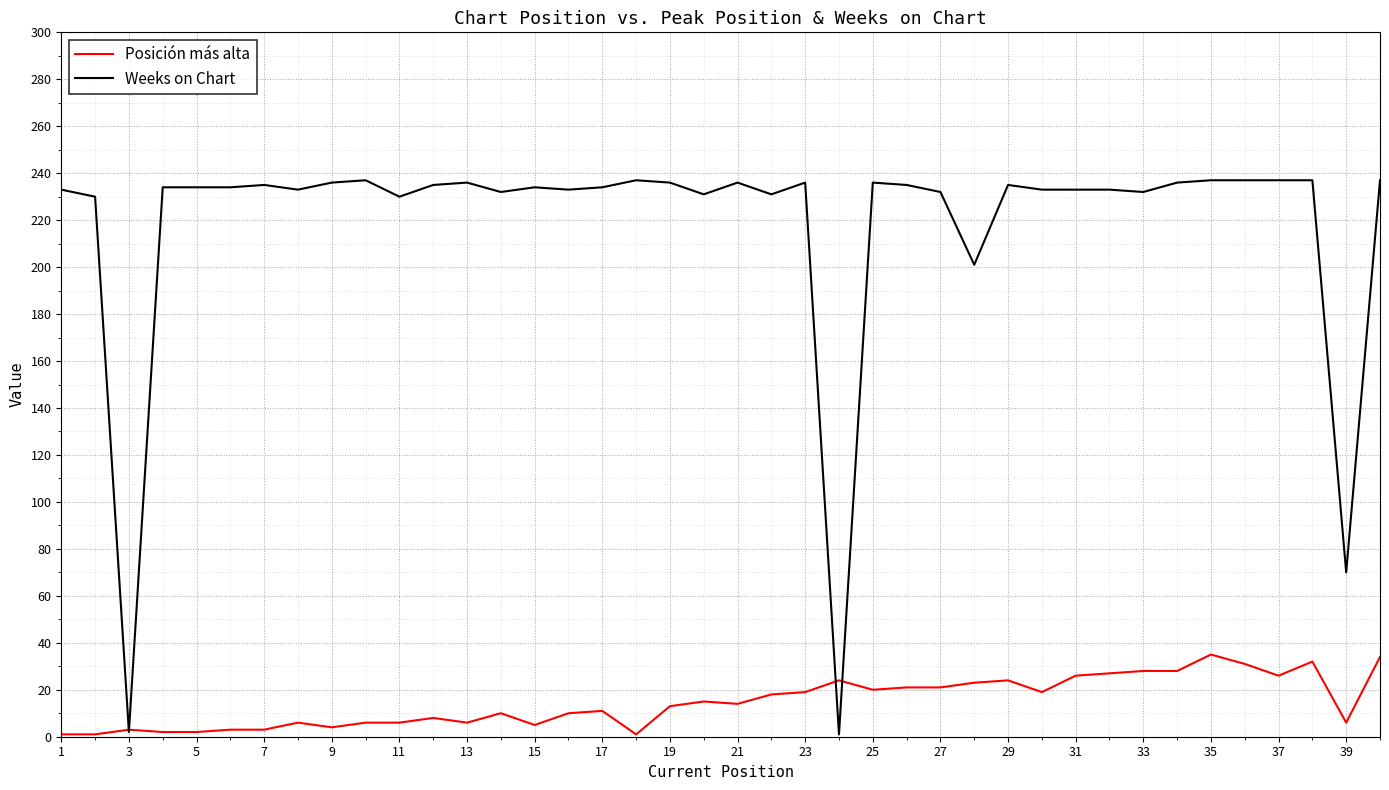

What is the maximum value shown in the chart?

237